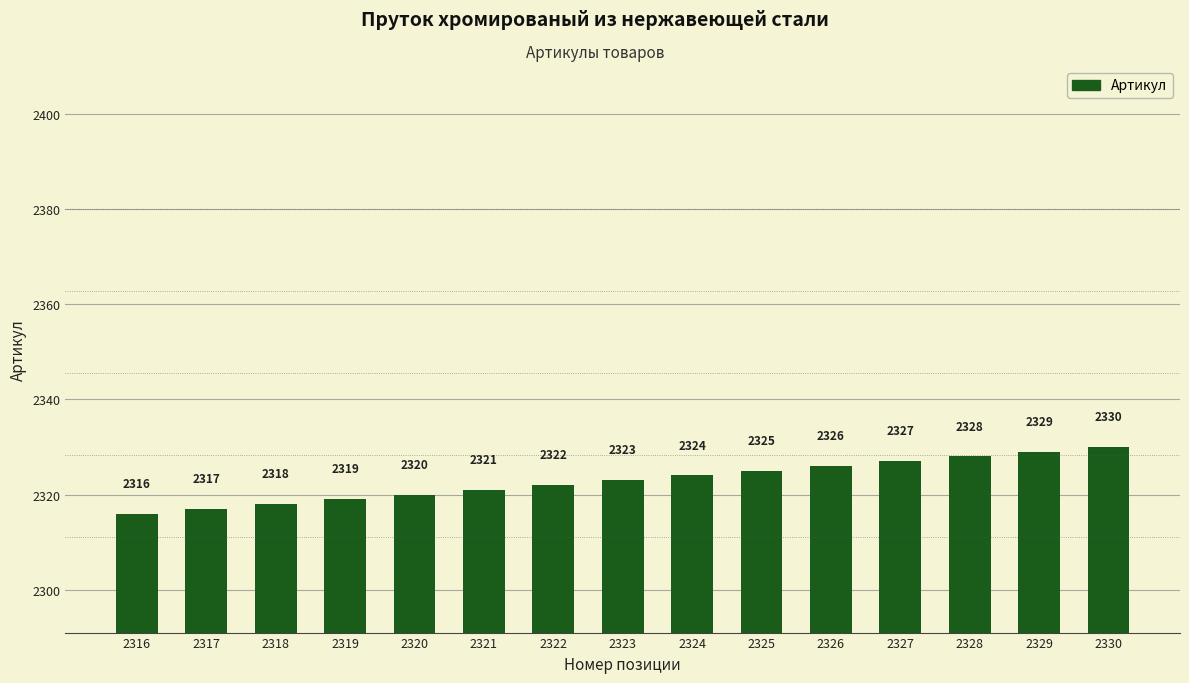

The value at 2317 is 2317. True or false?

True